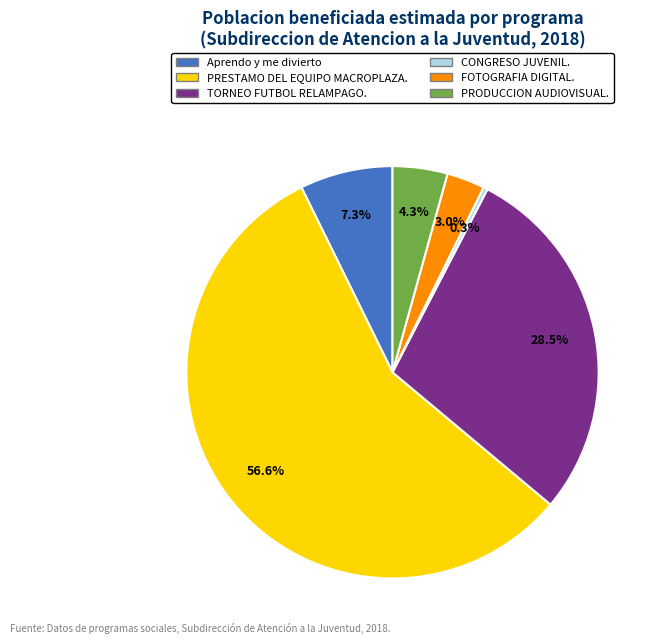

To the nearest percent, what is the difference between the largest and smallest slice percentages?

56%